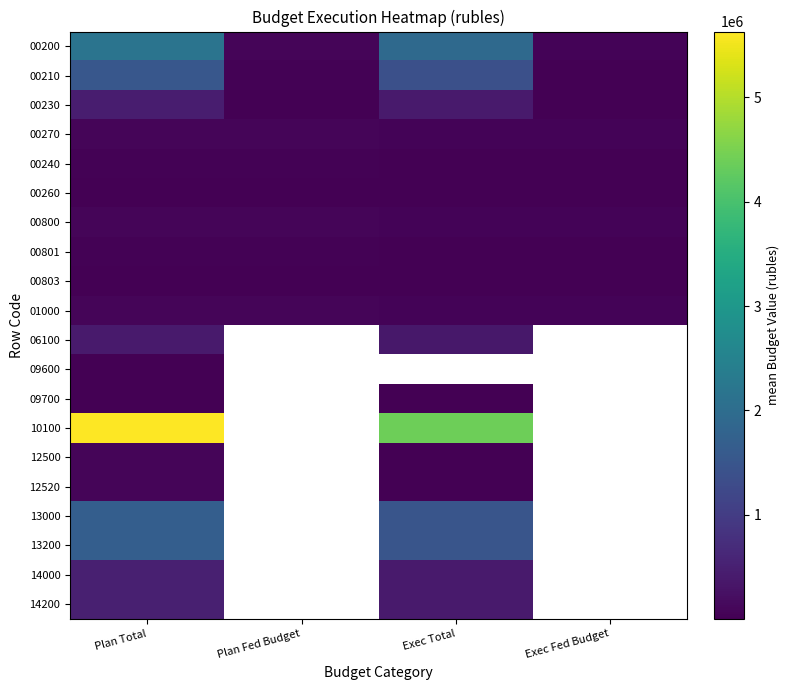

How many values in the 12500 series exceed 19539?

1